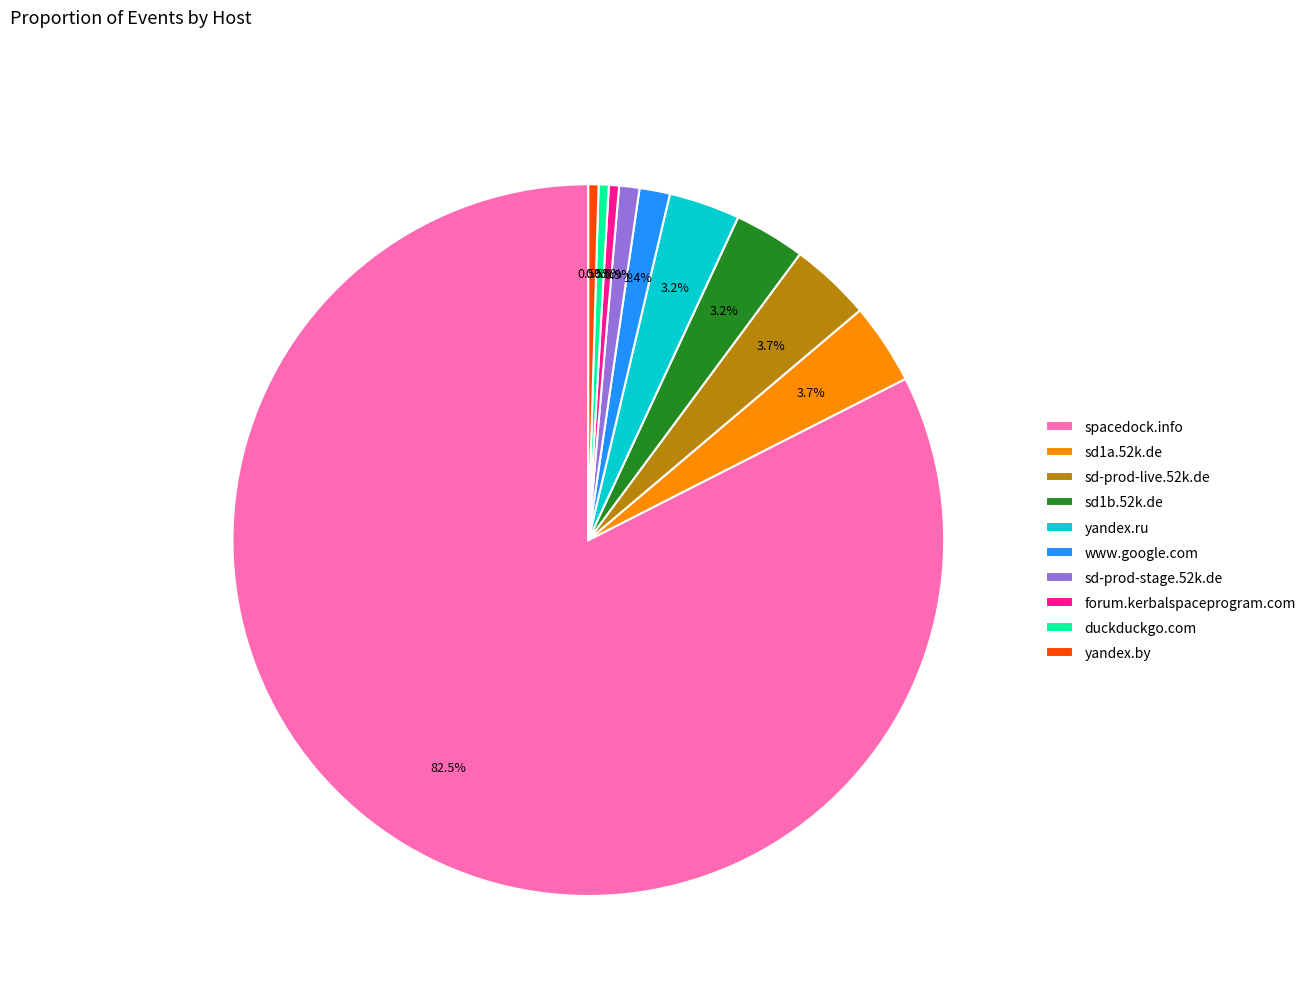

Which slice is the largest?

spacedock.info